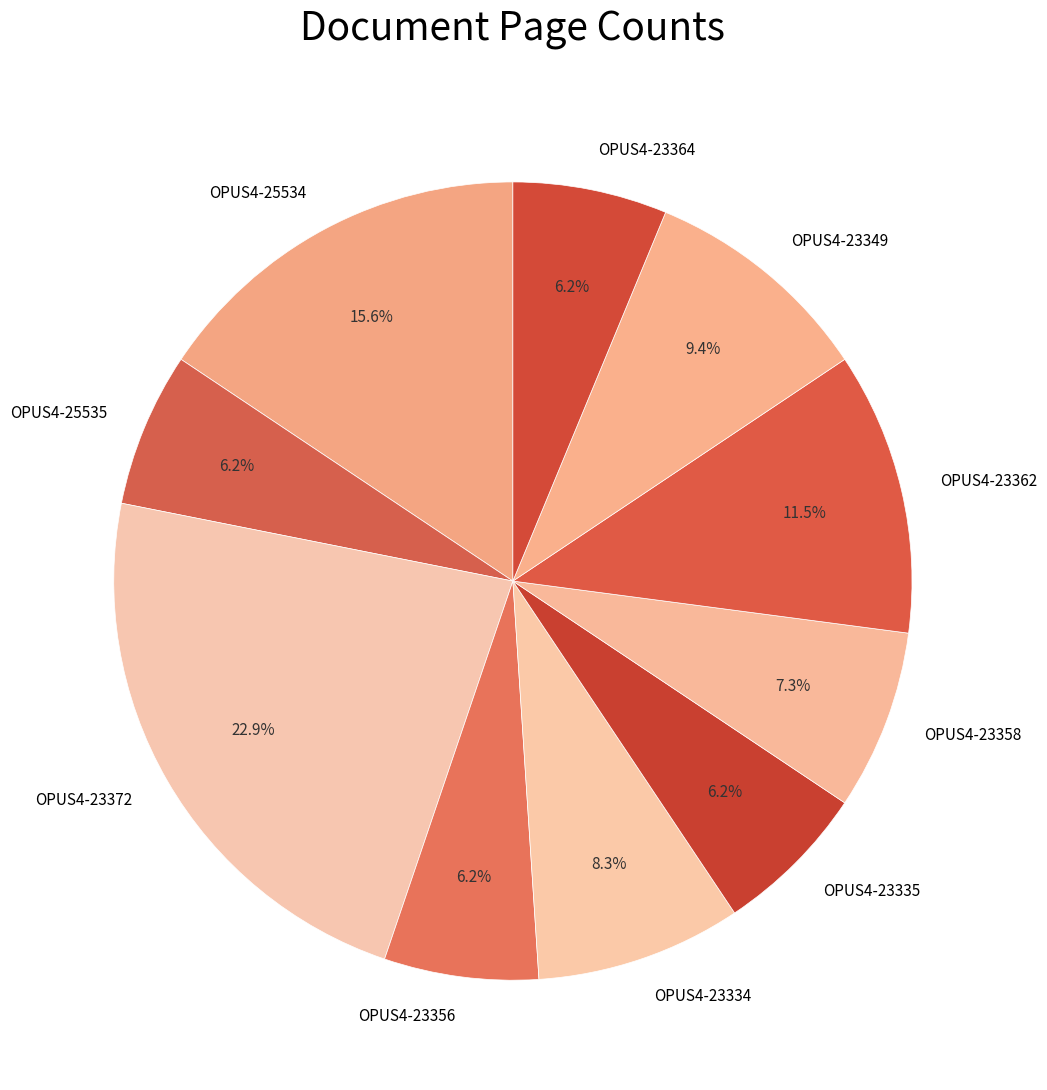

Does OPUS4-23358 represent more than half of the total?

No